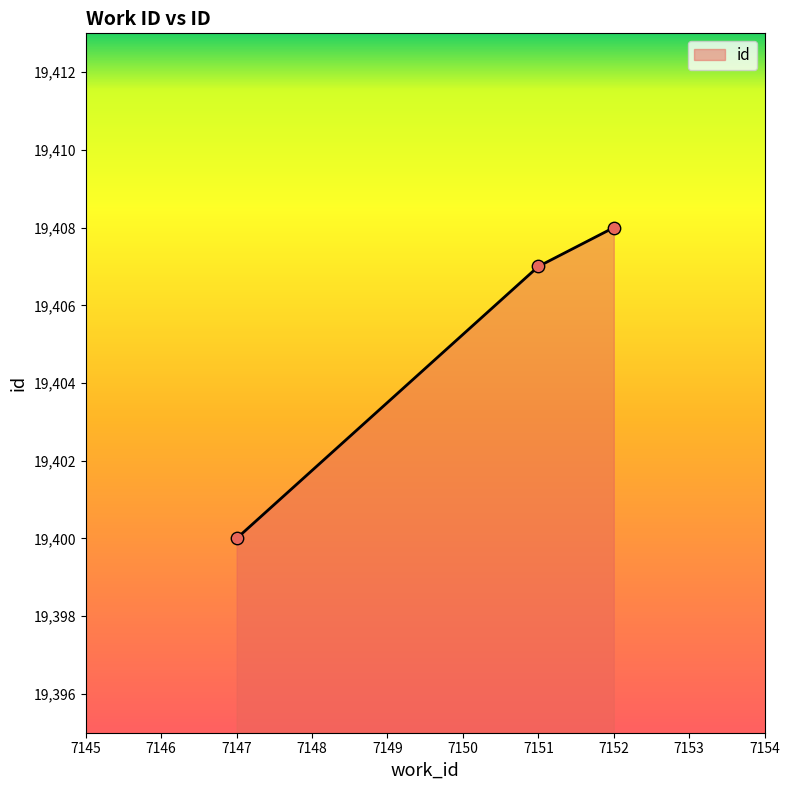

Approximately how many times larger is the value at 7152 compared to 7147?

1.0